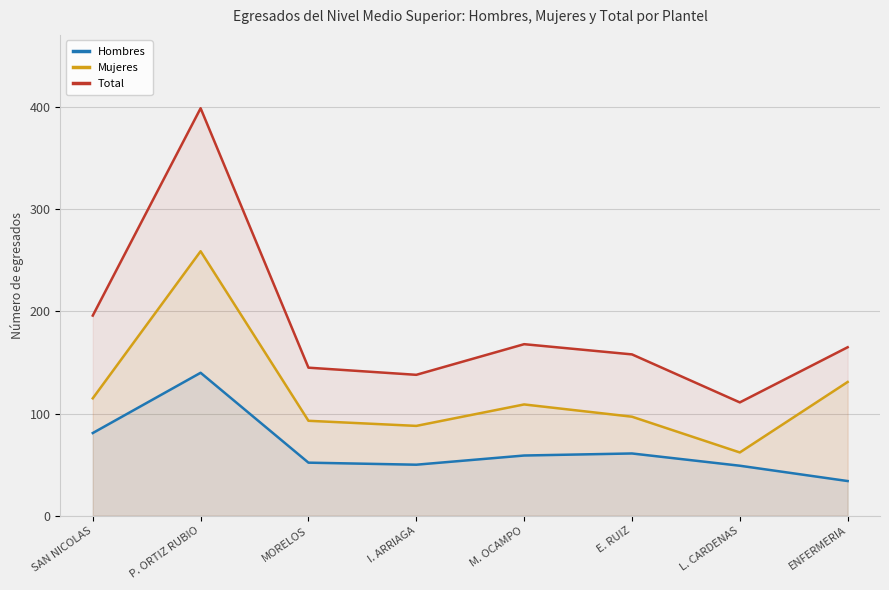

What is the difference between the second highest and second lowest values in the Mujeres series?

43